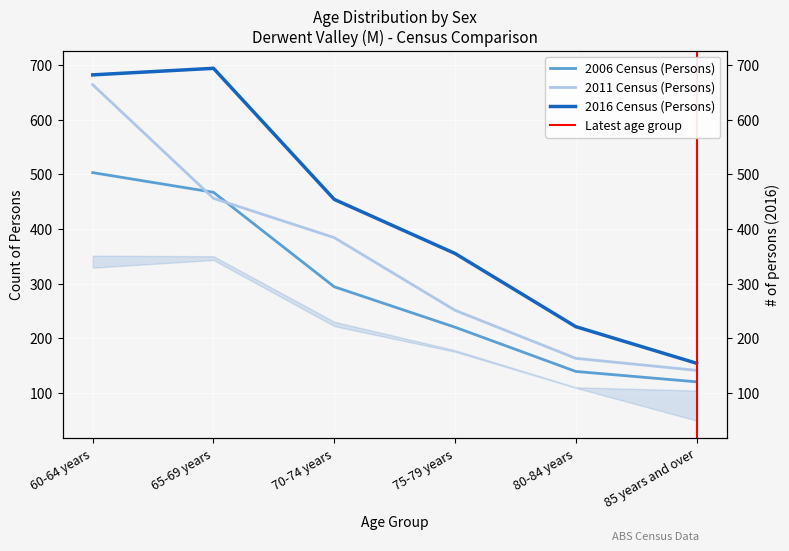

Where is Males nearest to the value 311?

70-74 years